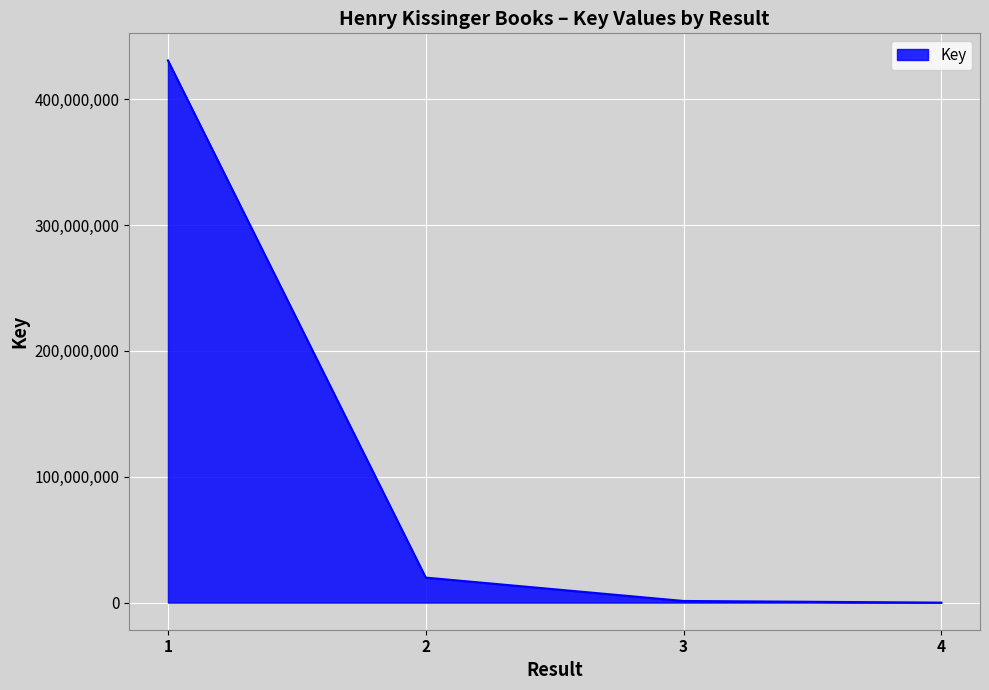

The value at 1 is 430872433. True or false?

True